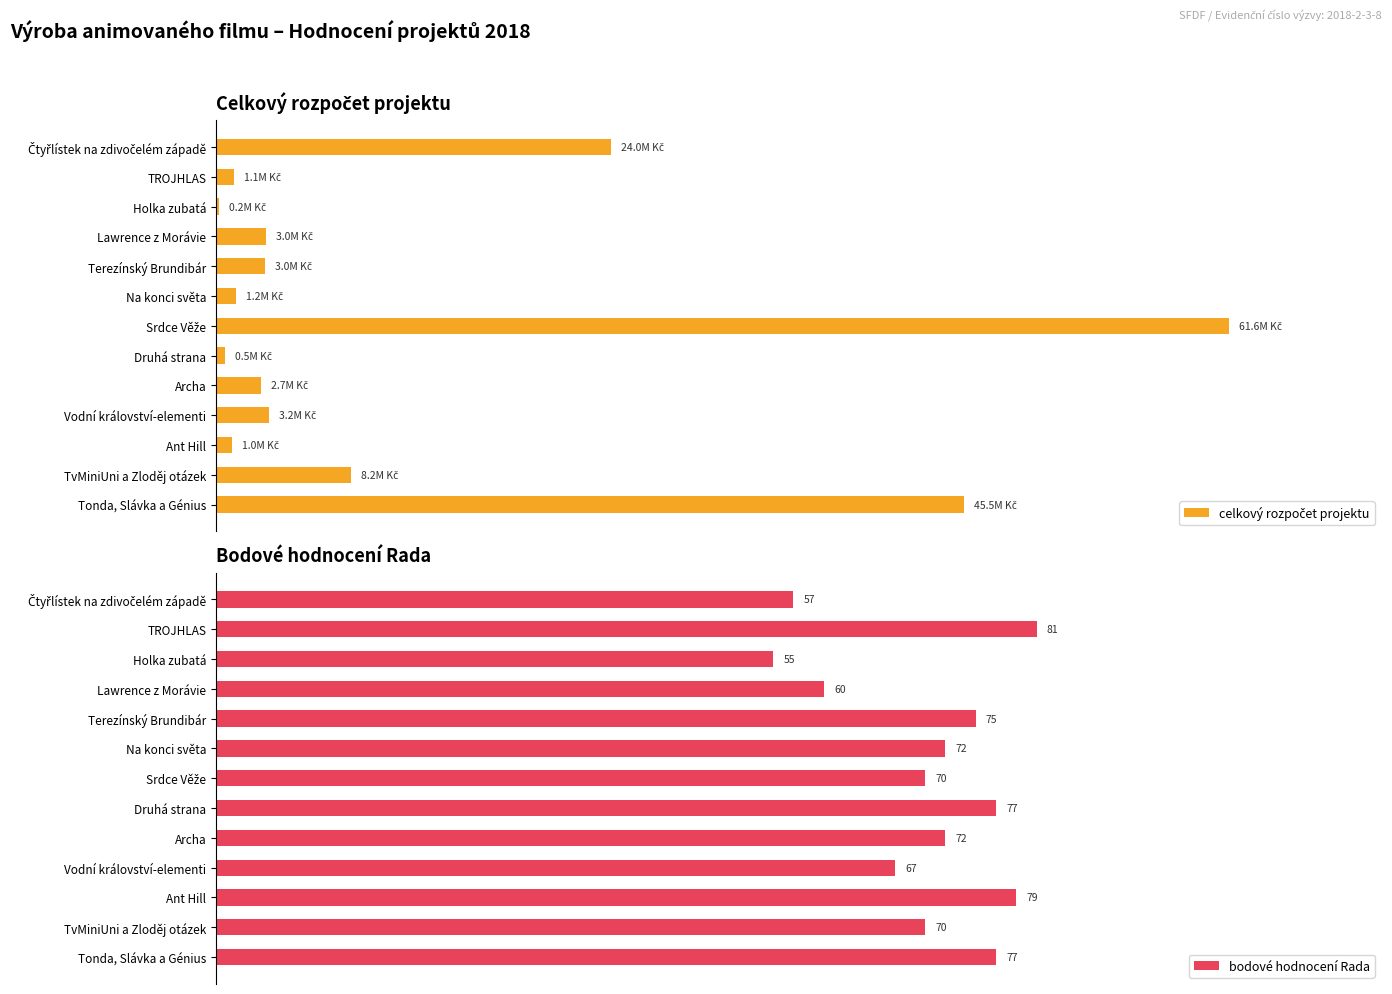

At how many categories does at least one series exceed 37?

13